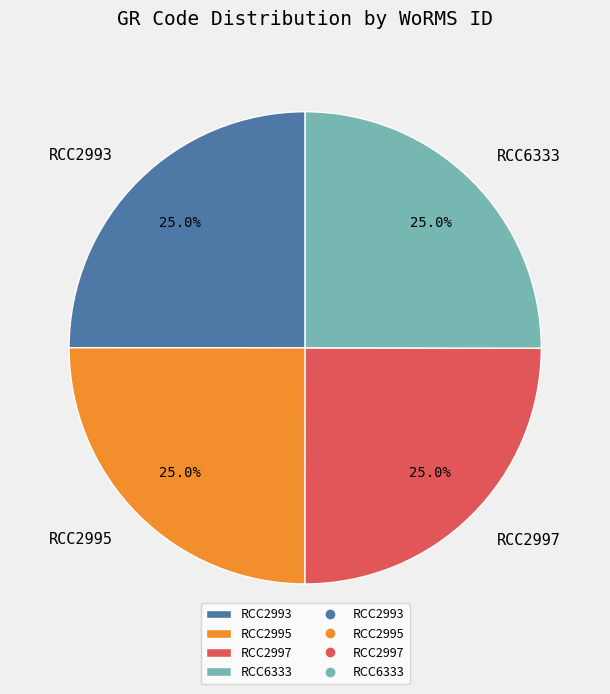

Count the number of slices in the pie.

4